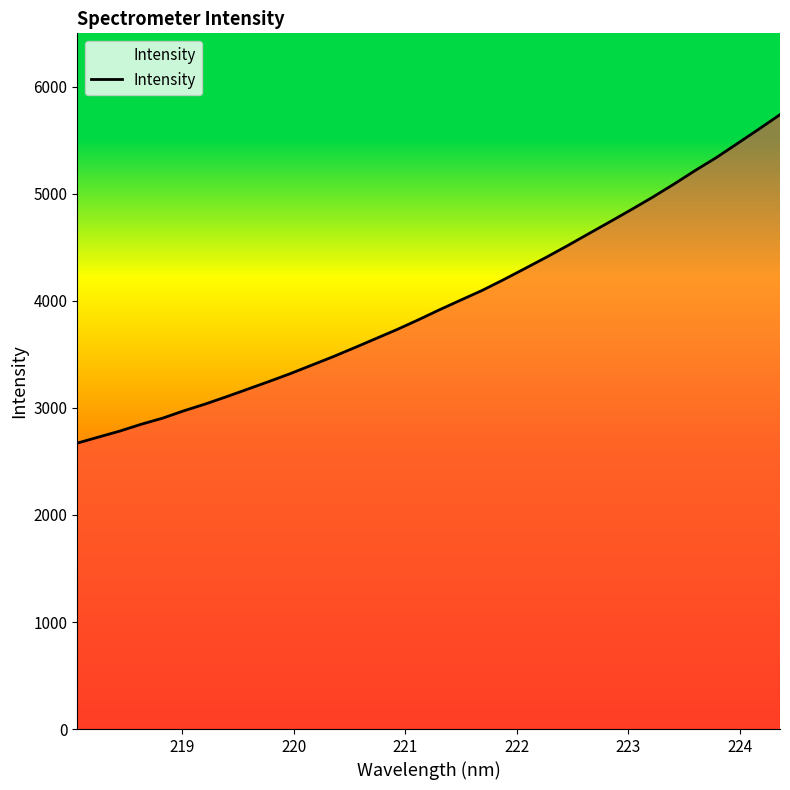

What is the maximum value shown in the chart?

5740.1